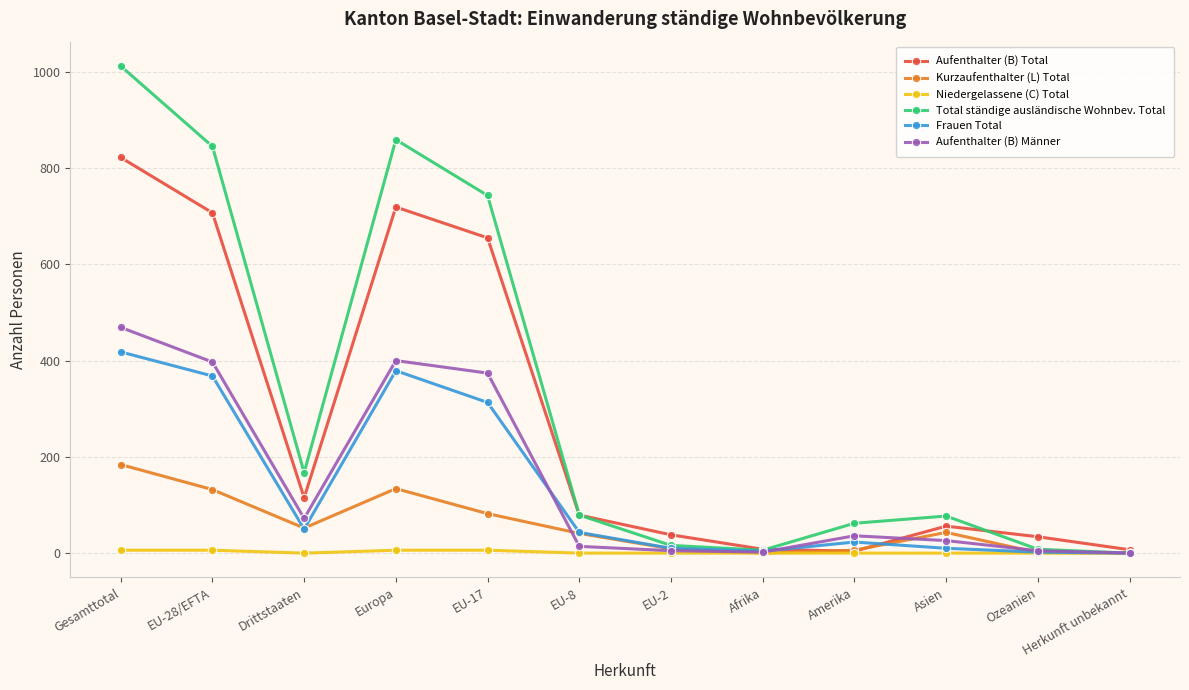

At which label does Kurzaufenthalter (L) Total reach its peak?

Gesamttotal